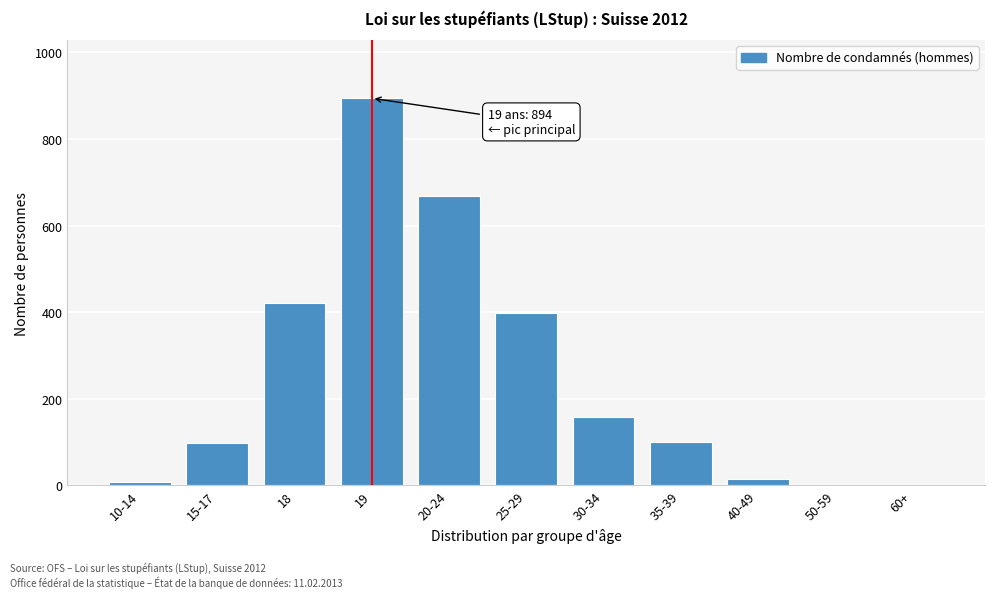

Approximately how many times larger is the value at 19 compared to 20-24?

1.3